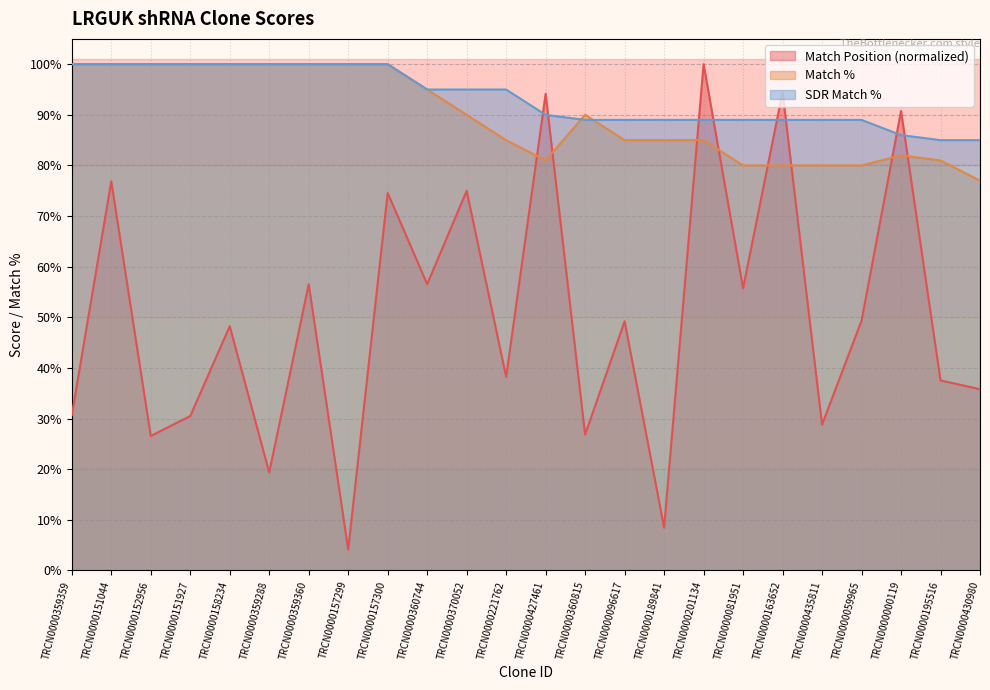

List the labels in order of Match % value, smallest first.

TRCN0000430980, TRCN0000081951, TRCN0000163652, TRCN0000435811, TRCN0000059965, TRCN0000427461, TRCN0000195516, TRCN0000000119, TRCN0000221762, TRCN0000096617, TRCN0000189841, TRCN0000201134, TRCN0000370052, TRCN0000360815, TRCN0000360744, TRCN0000359359, TRCN0000151044, TRCN0000152956, TRCN0000151927, TRCN0000158234, TRCN0000359288, TRCN0000359360, TRCN0000157299, TRCN0000157300